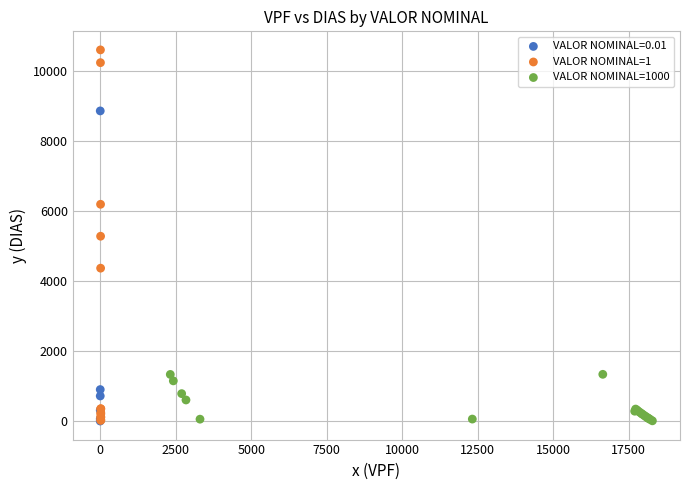

Which series contains the highest Y value?

VALOR NOMINAL=1